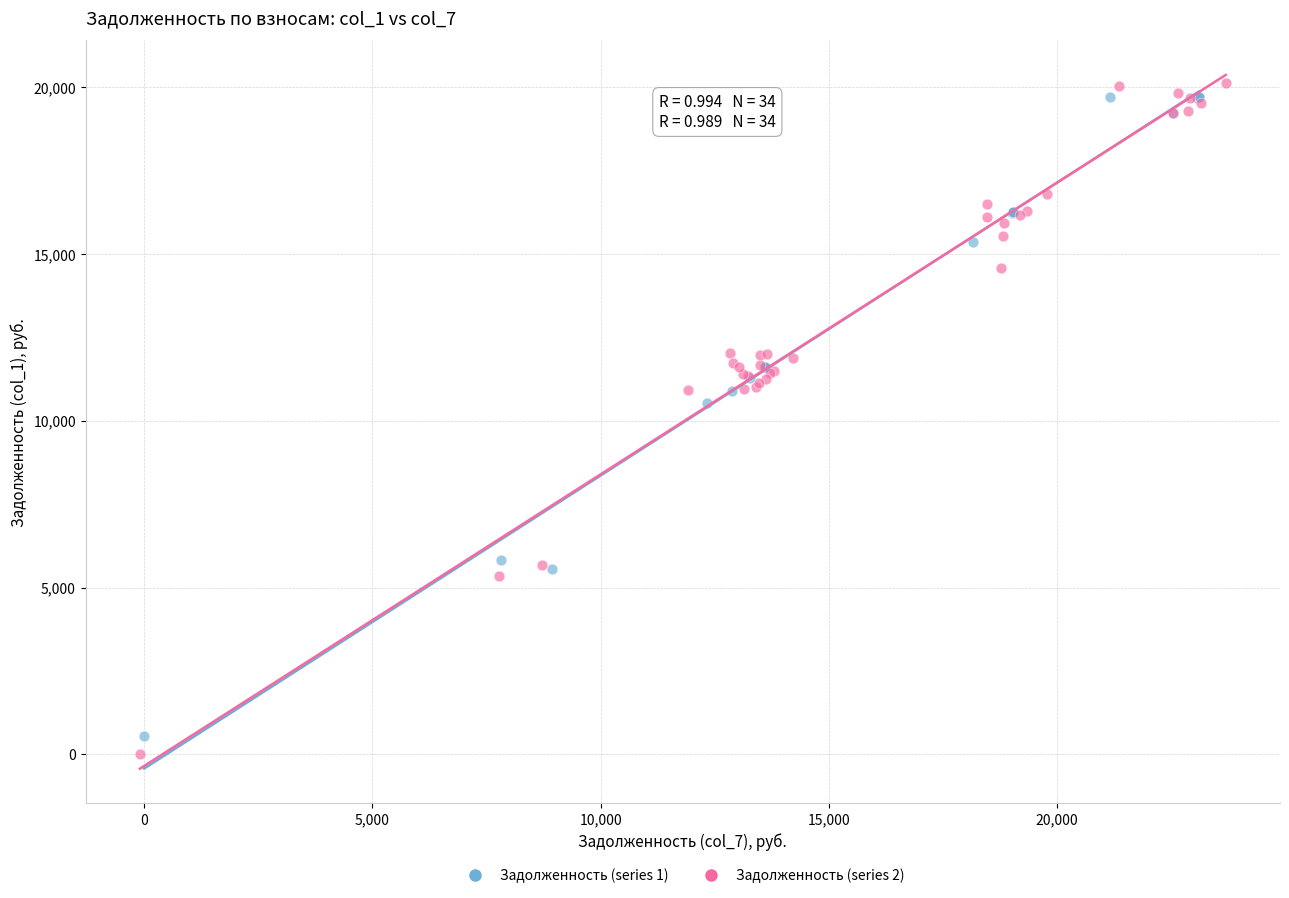

Which series has the widest spread of Y values?

Задолженность (series 2)